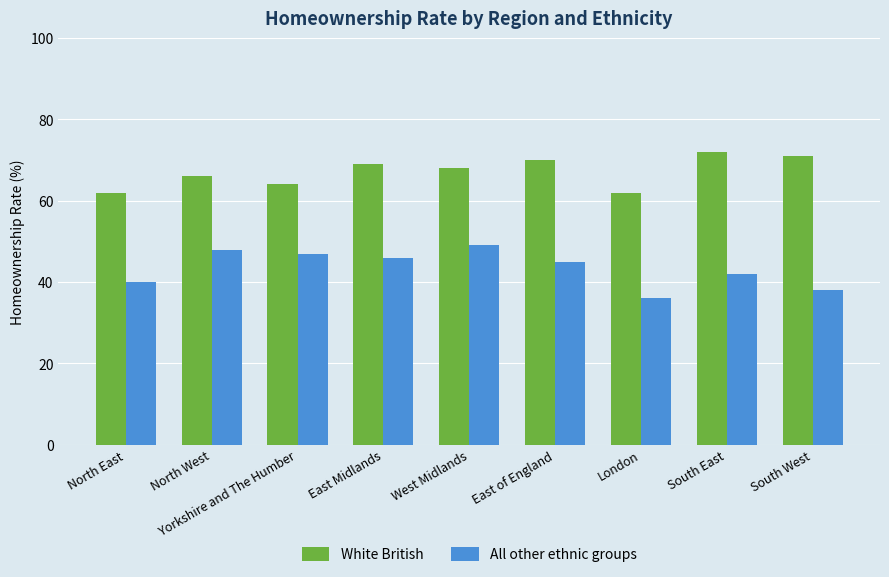

List the series in order of their peak value, lowest first.

All other ethnic groups, White British